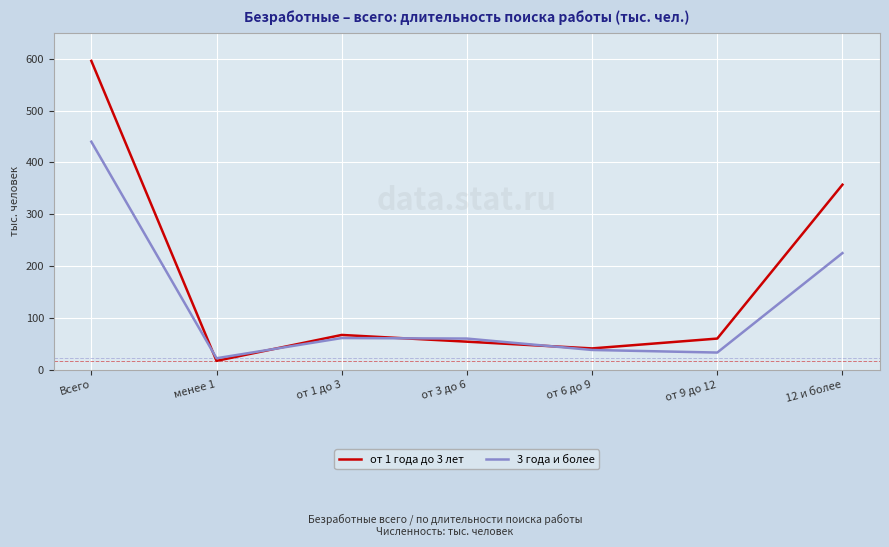

How many lines are shown in the chart?

2